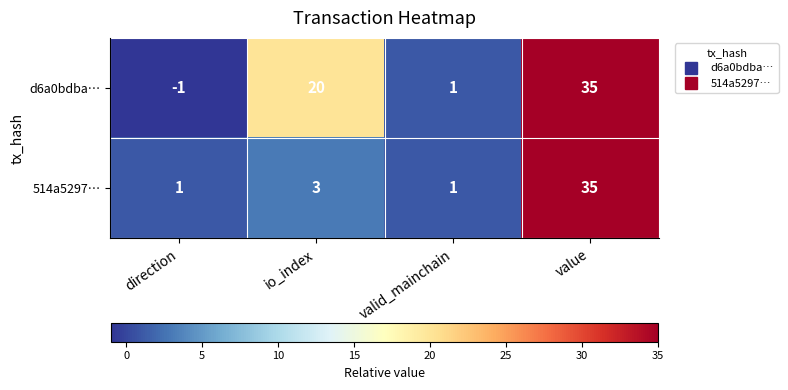

Which series changed the most between direction and valid_mainchain?

d6a0bdba…